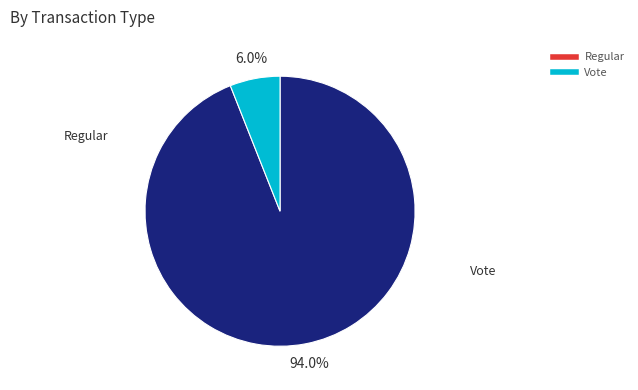

To the nearest percent, what portion does Vote represent?

6%